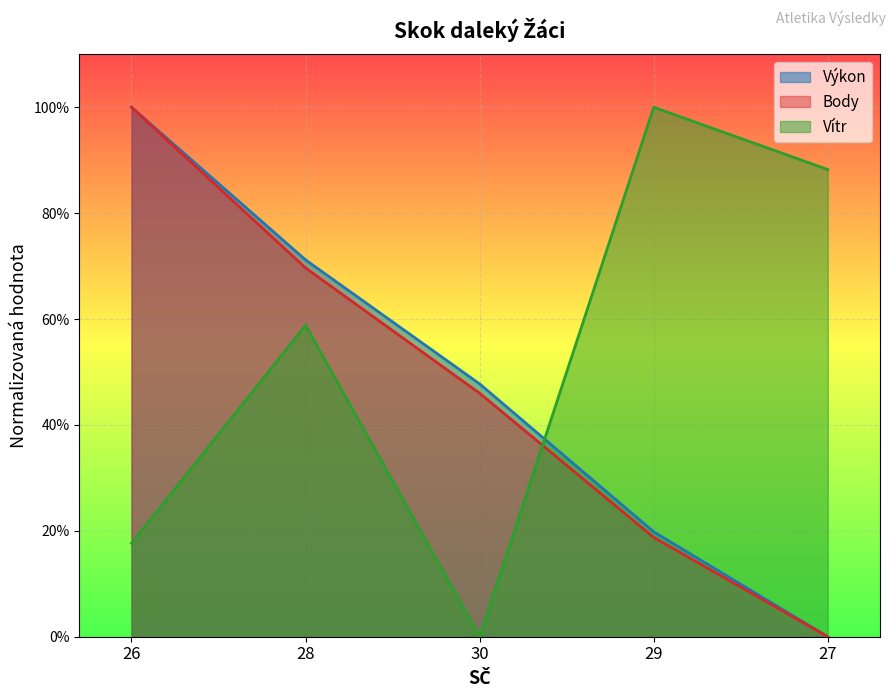

The Body series shows 0.2 at 30. True or false?

False